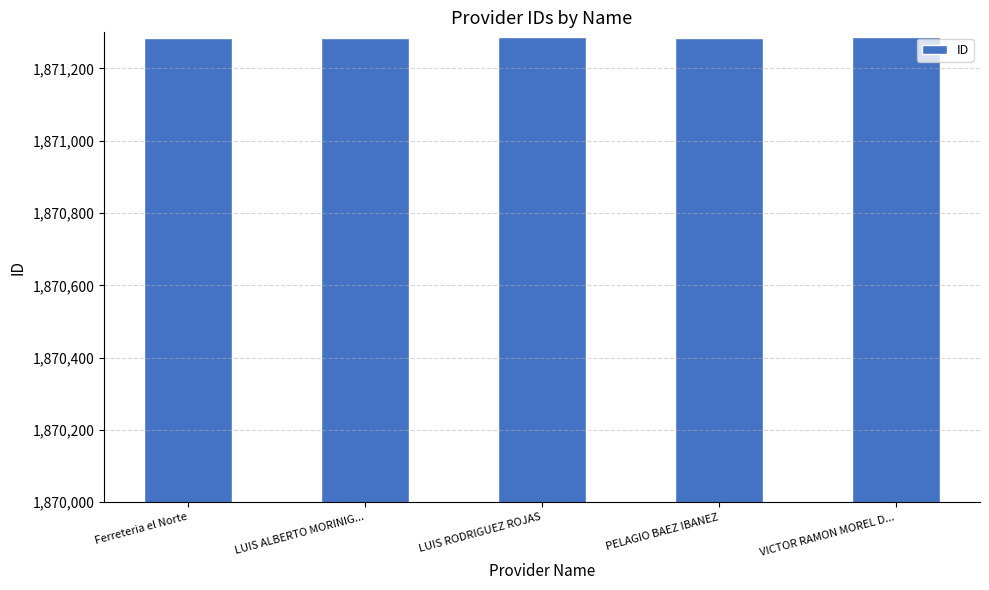

Is it true that the value at Ferreteria el Norte is 2925116?

False